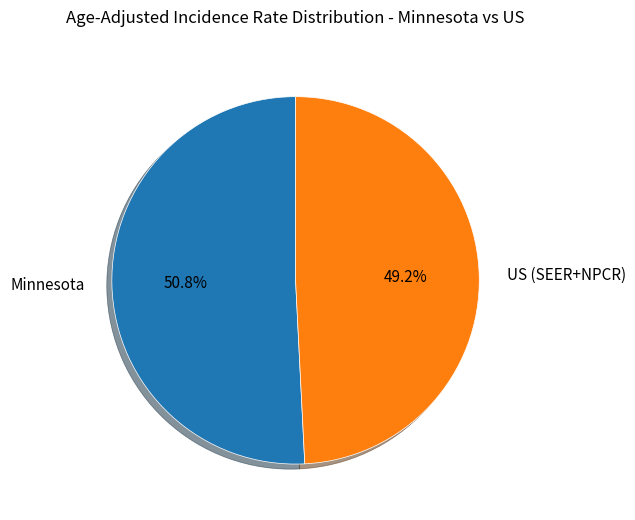

Combined, what portion of the pie is Minnesota and US (SEER+NPCR)?

100.0%